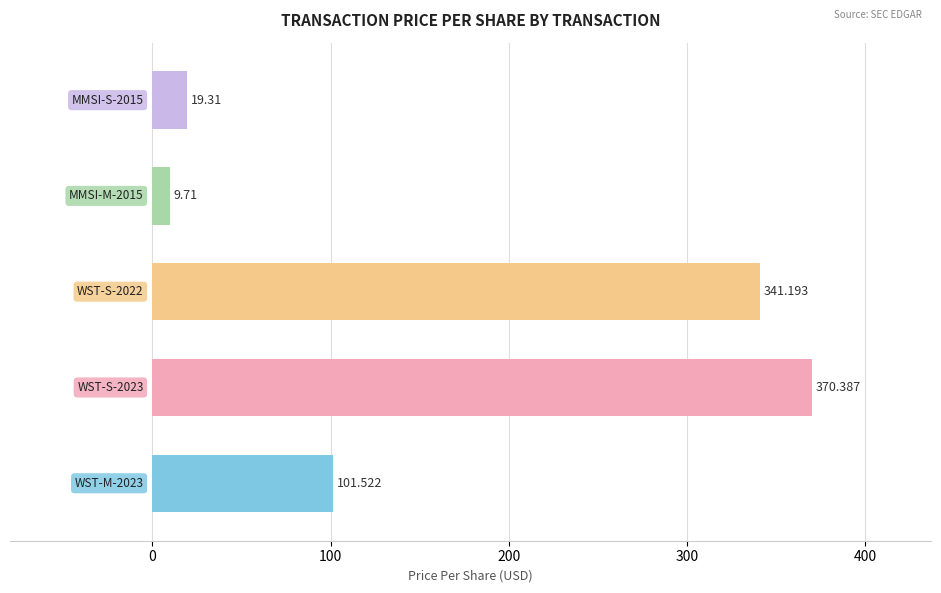

What is the maximum value shown in the chart?

370.4